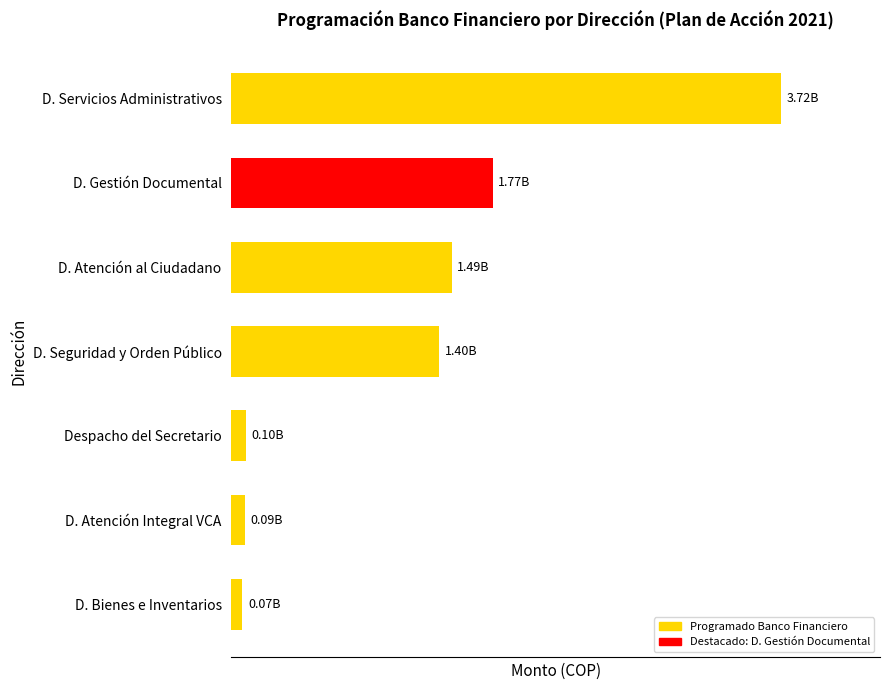

Rank the categories by value from highest to lowest.

D. Servicios Administrativos, D. Gestión Documental, D. Atención al Ciudadano, D. Seguridad y Orden Público, Despacho del Secretario, D. Atención Integral VCA, D. Bienes e Inventarios